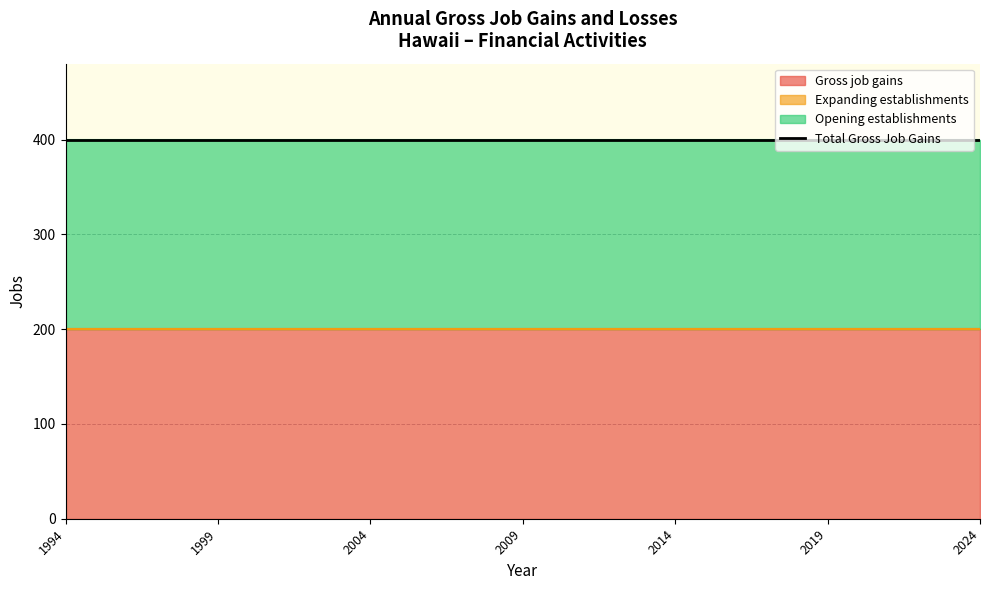

True or false: Expanding establishments and Opening establishments cross at least once.

False